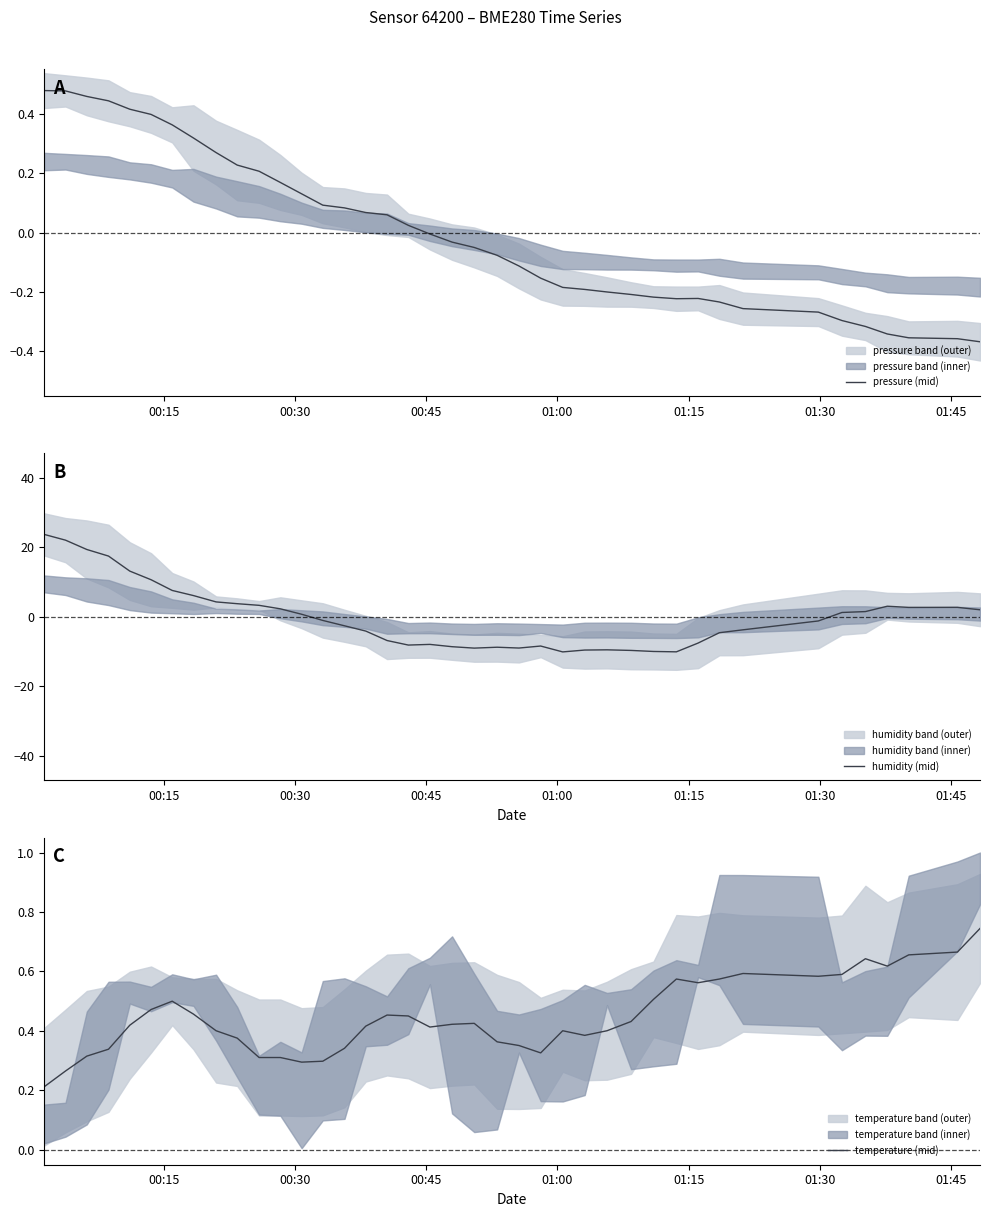

What is the label of the 5th point from the left?

01:15